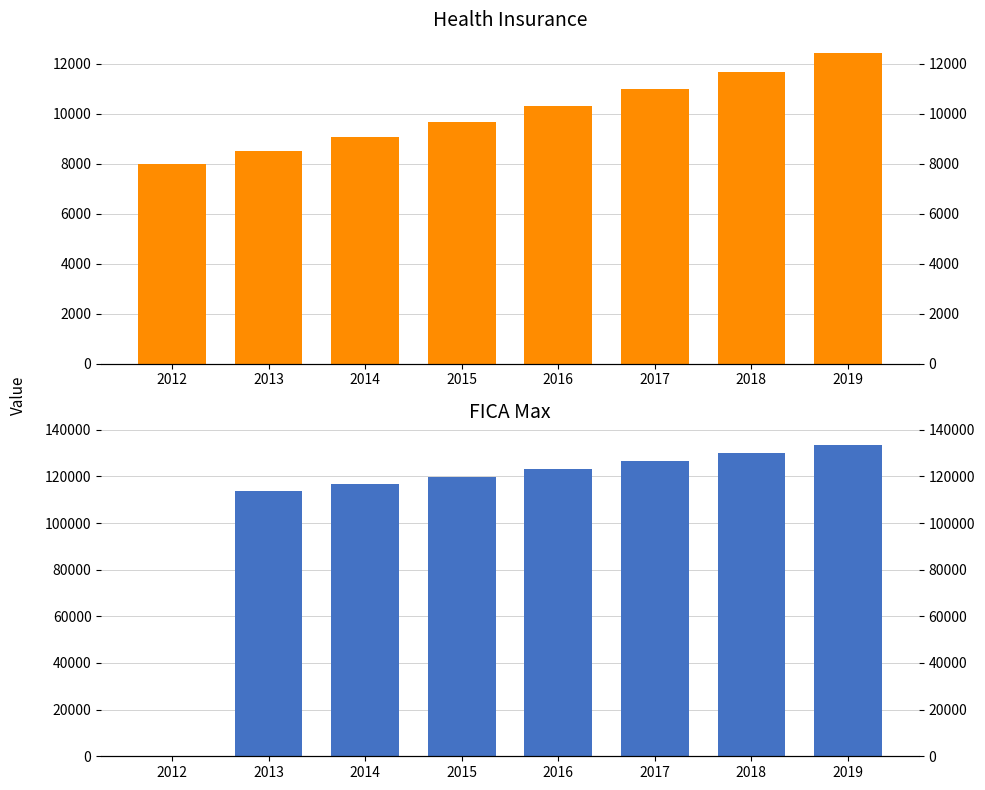

At which label is FICA Max closest to 66704?

2013